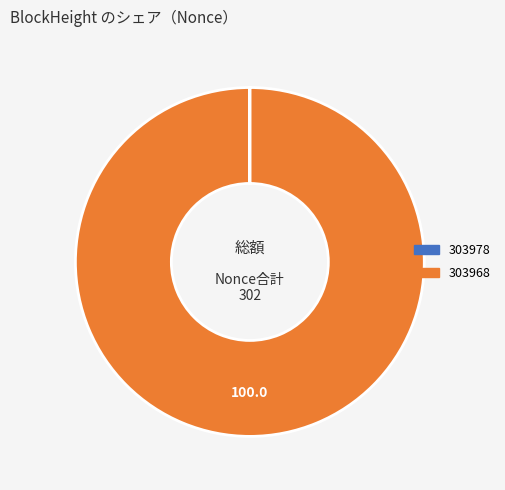

True or false: 303968 accounts for 100% of the total.

True